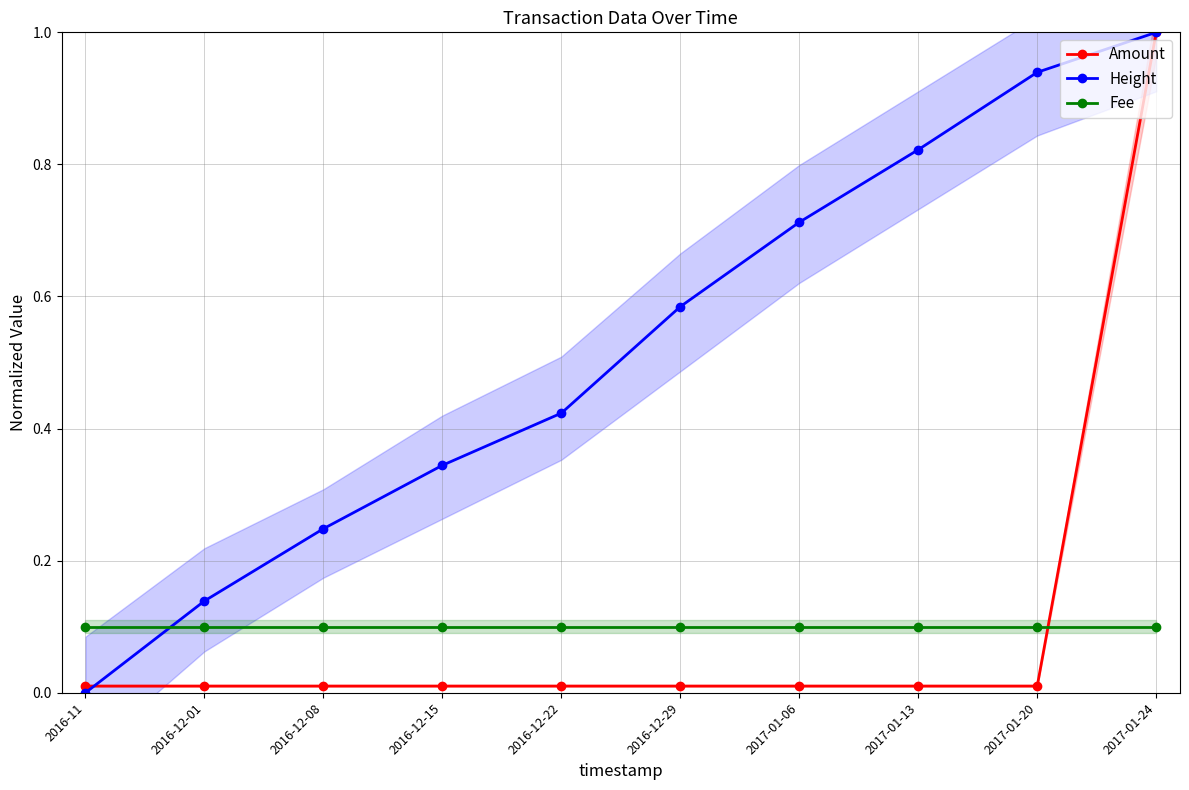

List the labels in order of Fee value, smallest first.

2016-11, 2016-12-01, 2016-12-08, 2016-12-15, 2016-12-22, 2016-12-29, 2017-01-06, 2017-01-13, 2017-01-20, 2017-01-24